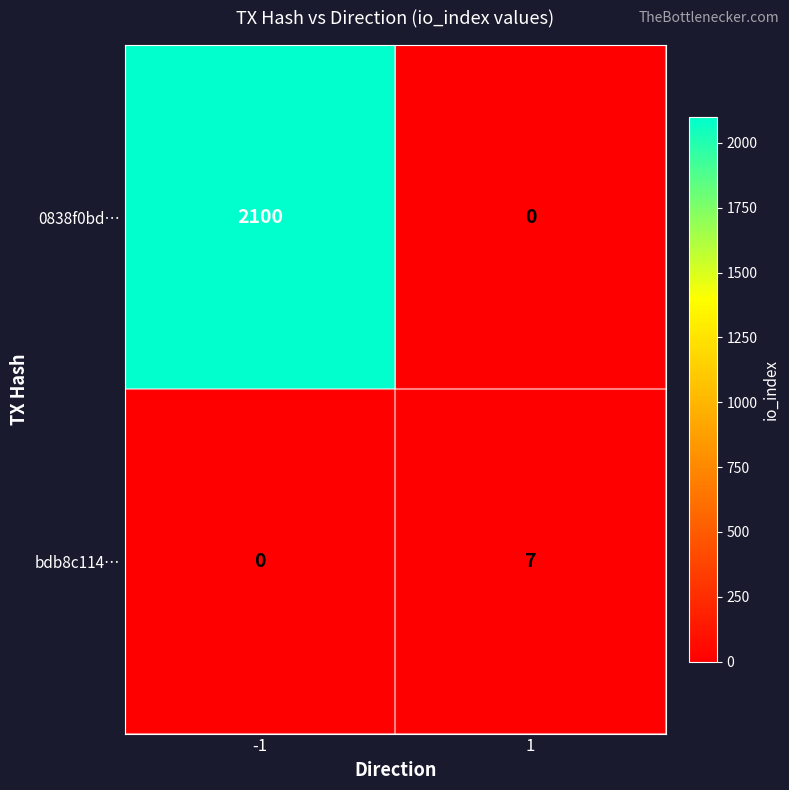

Reading left to right, transcribe all the data shown in this chart.

0838f0bd…: -1=2100	1=0
bdb8c114…: -1=0	1=7